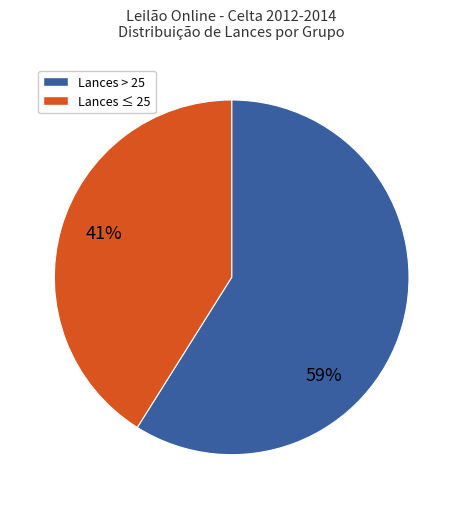

To the nearest percent, what is the difference between the largest and smallest slice percentages?

18%